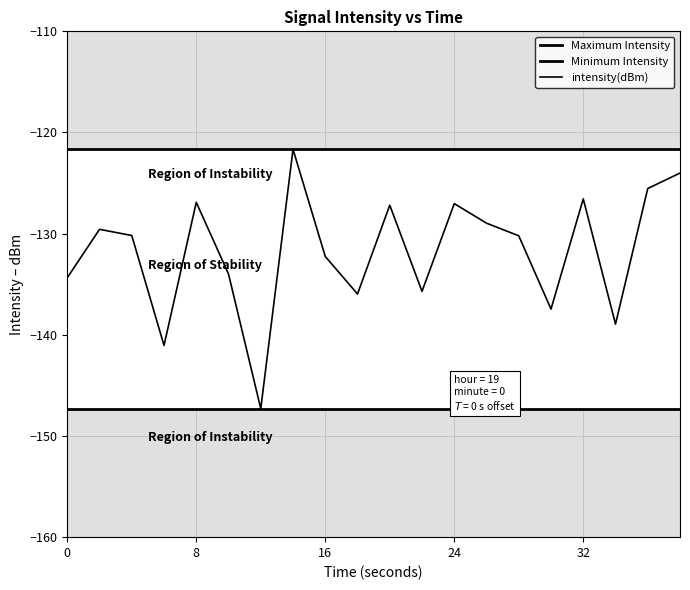

What is the sum of the Maximum Intensity values at 0 and 16?

-243.3